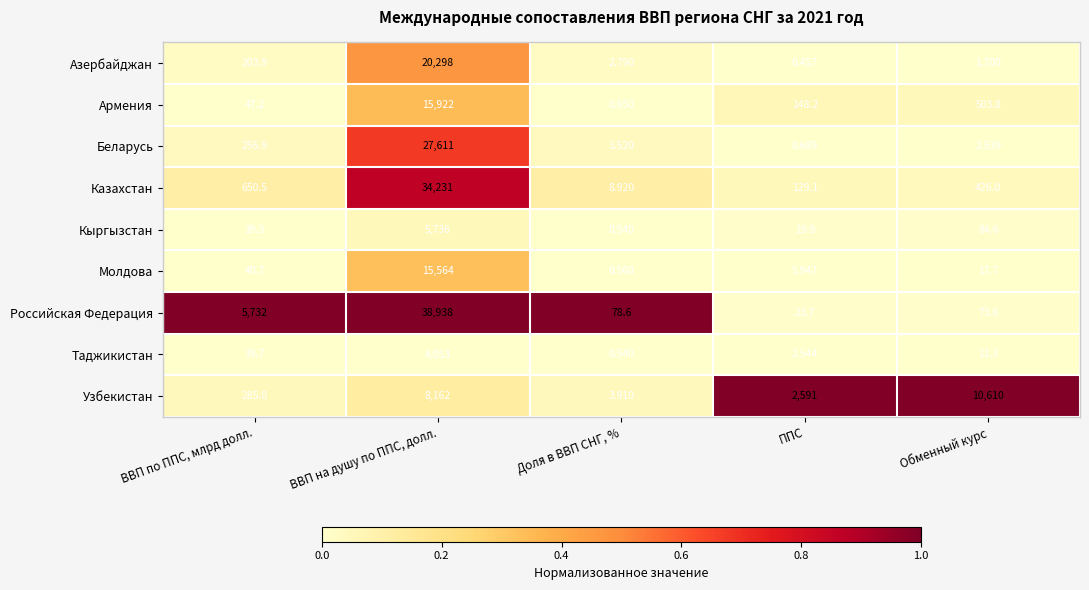

Which series changed the most between ВВП по ППС, млрд долл. and Доля в ВВП СНГ, %?

Российская Федерация